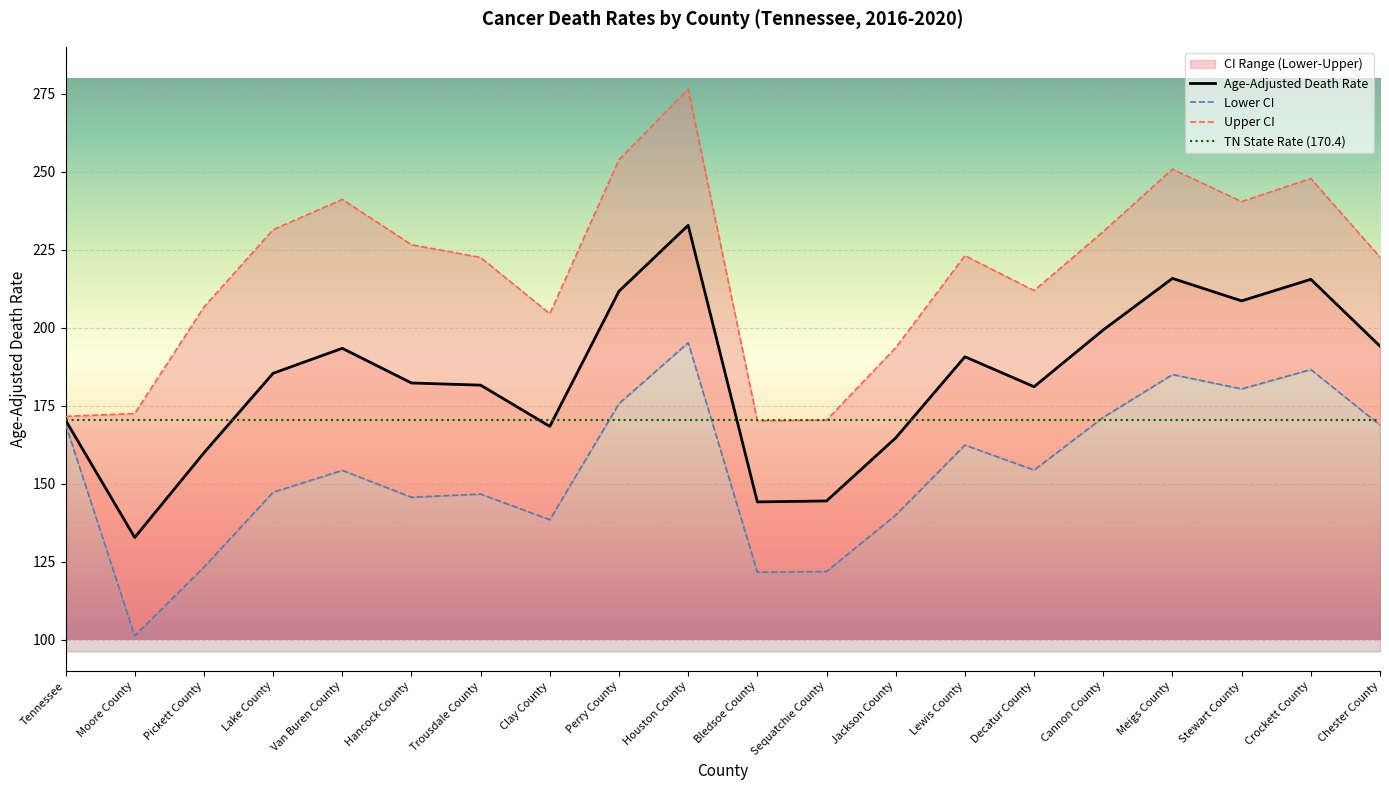

At which category is the sum across all series the highest?

Houston County